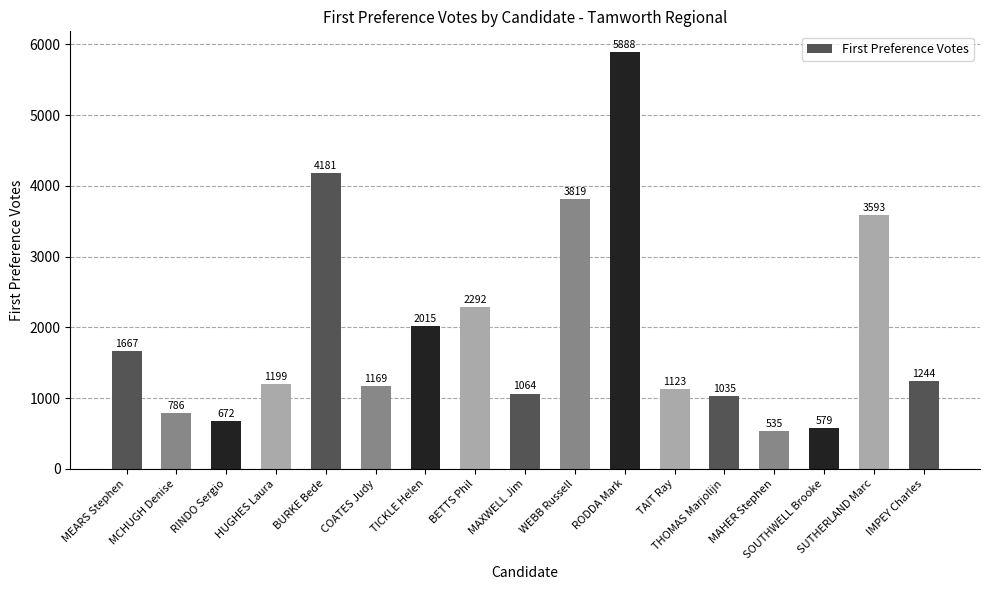

Between MAHER Stephen and MEARS Stephen, which is larger?

MEARS Stephen